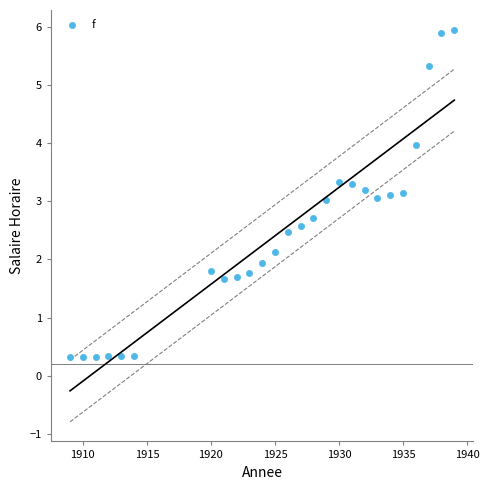

What is the range of Y values (max minus min)?

5.6